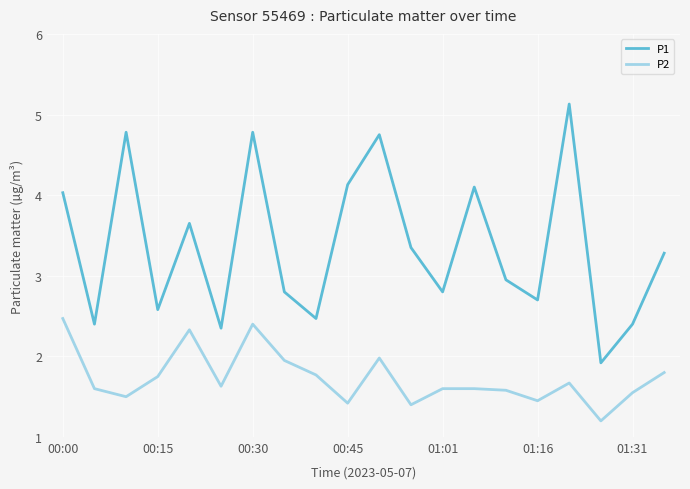

Rank the series by their maximum value, from lowest to highest.

P2, P1